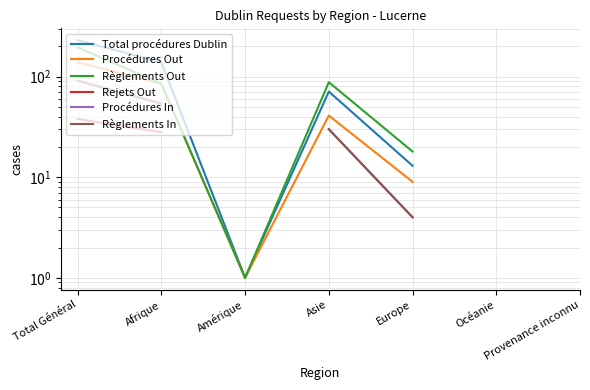

At which category does Règlements Out reach its first local peak?

Asie